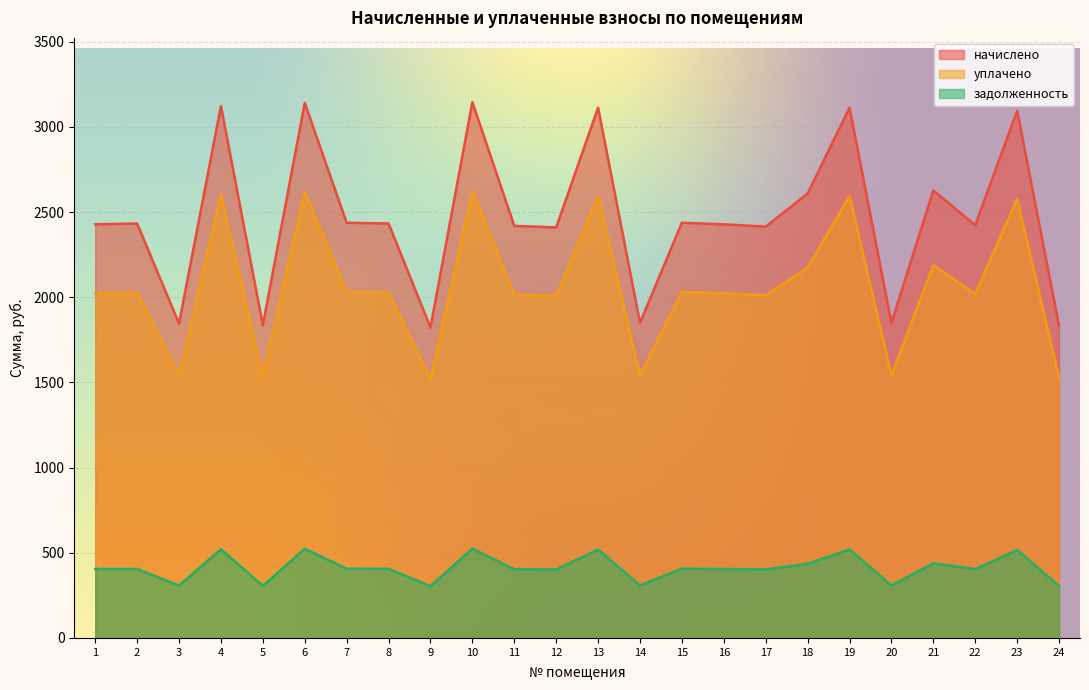

What is the difference between the second highest and minimum values in the начислено series?

1318.4